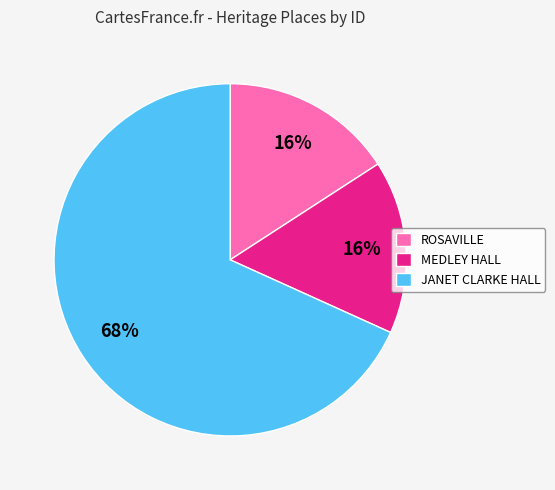

Is it true that MEDLEY HALL is 16% of the pie?

True